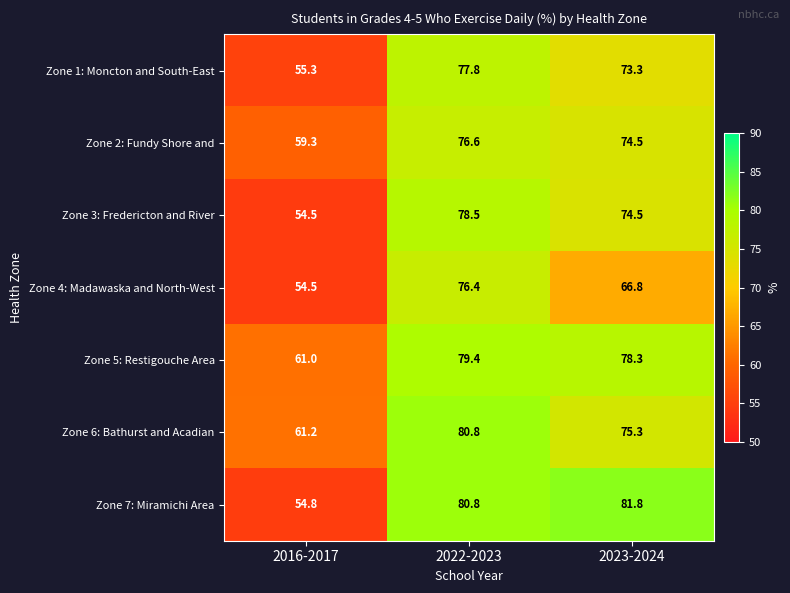

Where is Zone 4: Madawaska and North-West nearest to the value 65?

2023-2024